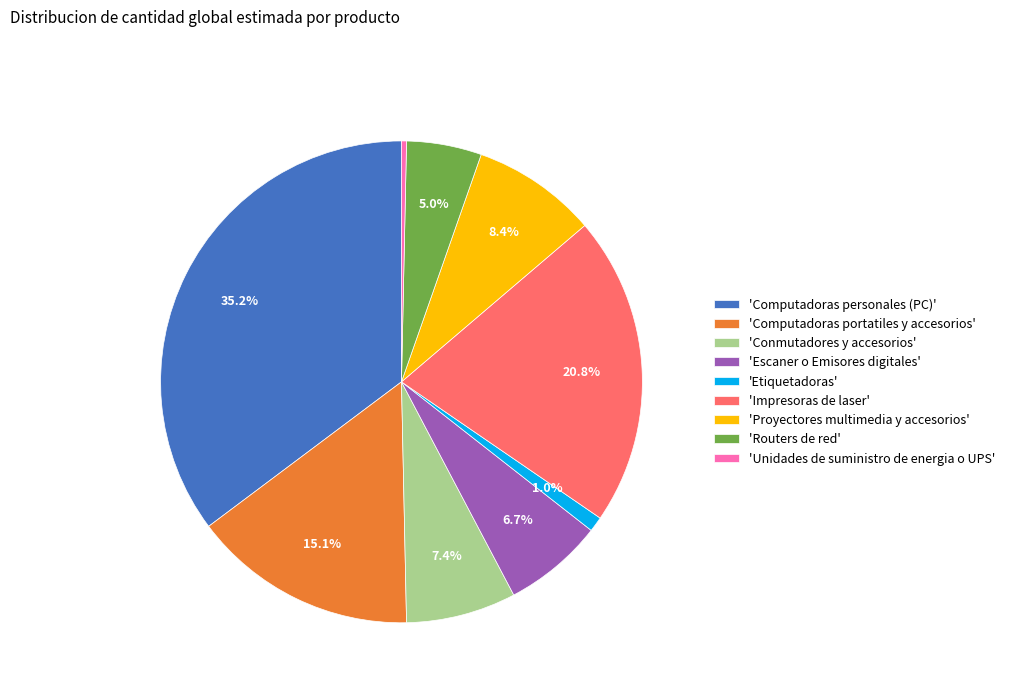

Rank the categories by value from lowest to highest.

'Unidades de suministro de energia o UPS', 'Etiquetadoras', 'Routers de red', 'Escaner o Emisores digitales', 'Conmutadores y accesorios', 'Proyectores multimedia y accesorios', 'Computadoras portatiles y accesorios', 'Impresoras de laser', 'Computadoras personales (PC)'